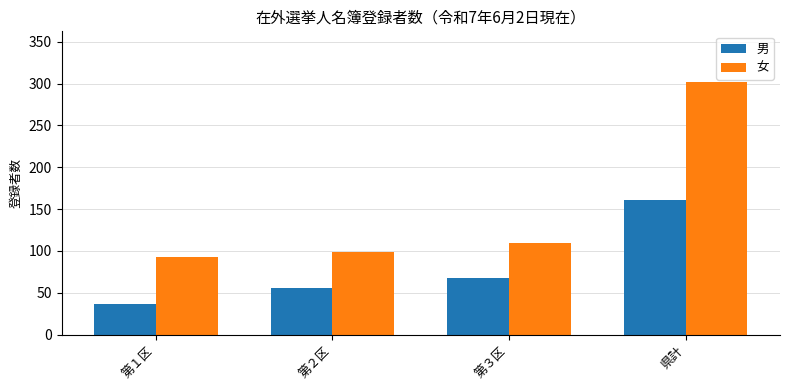

Rank the categories by 女 value from highest to lowest.

県計, 第３区, 第２区, 第１区